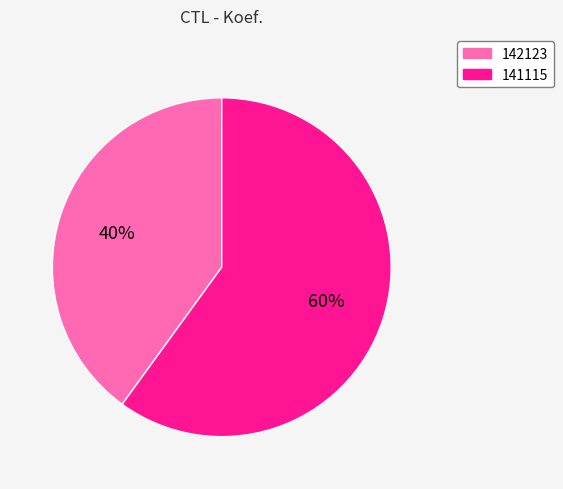

How many segments does this pie chart have?

2